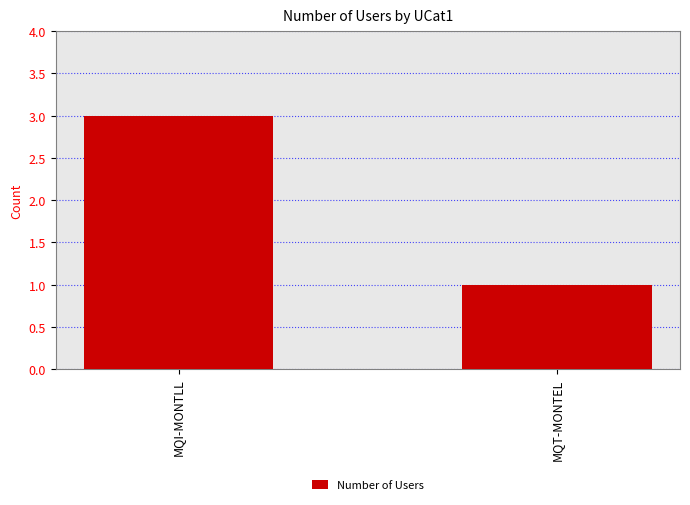

The value at MQI-MONTLL is 3. True or false?

True